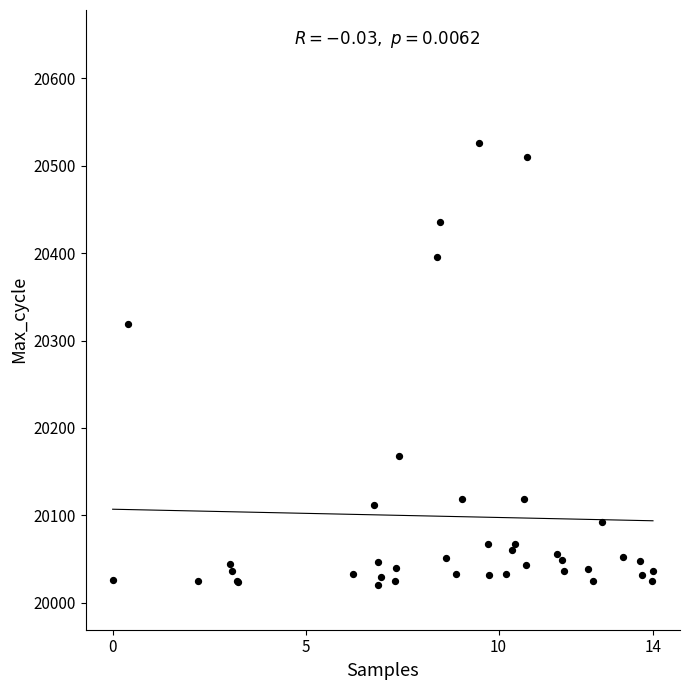

What Y value in the scatter plot is closest to 20273?

20319